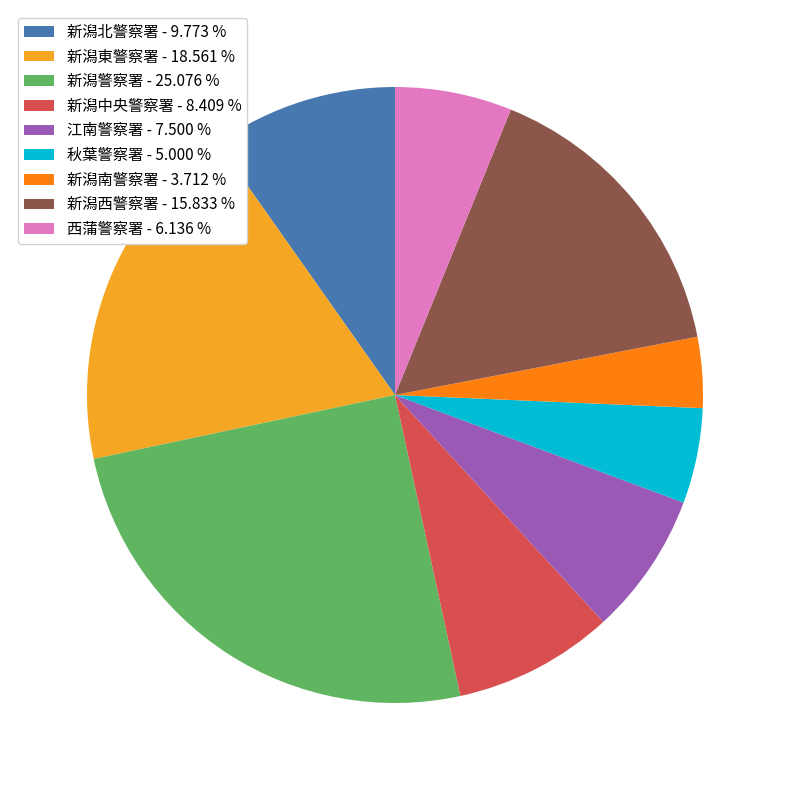

Rank the categories by value from lowest to highest.

新潟南警察署, 秋葉警察署, 西蒲警察署, 江南警察署, 新潟中央警察署, 新潟北警察署, 新潟西警察署, 新潟東警察署, 新潟警察署